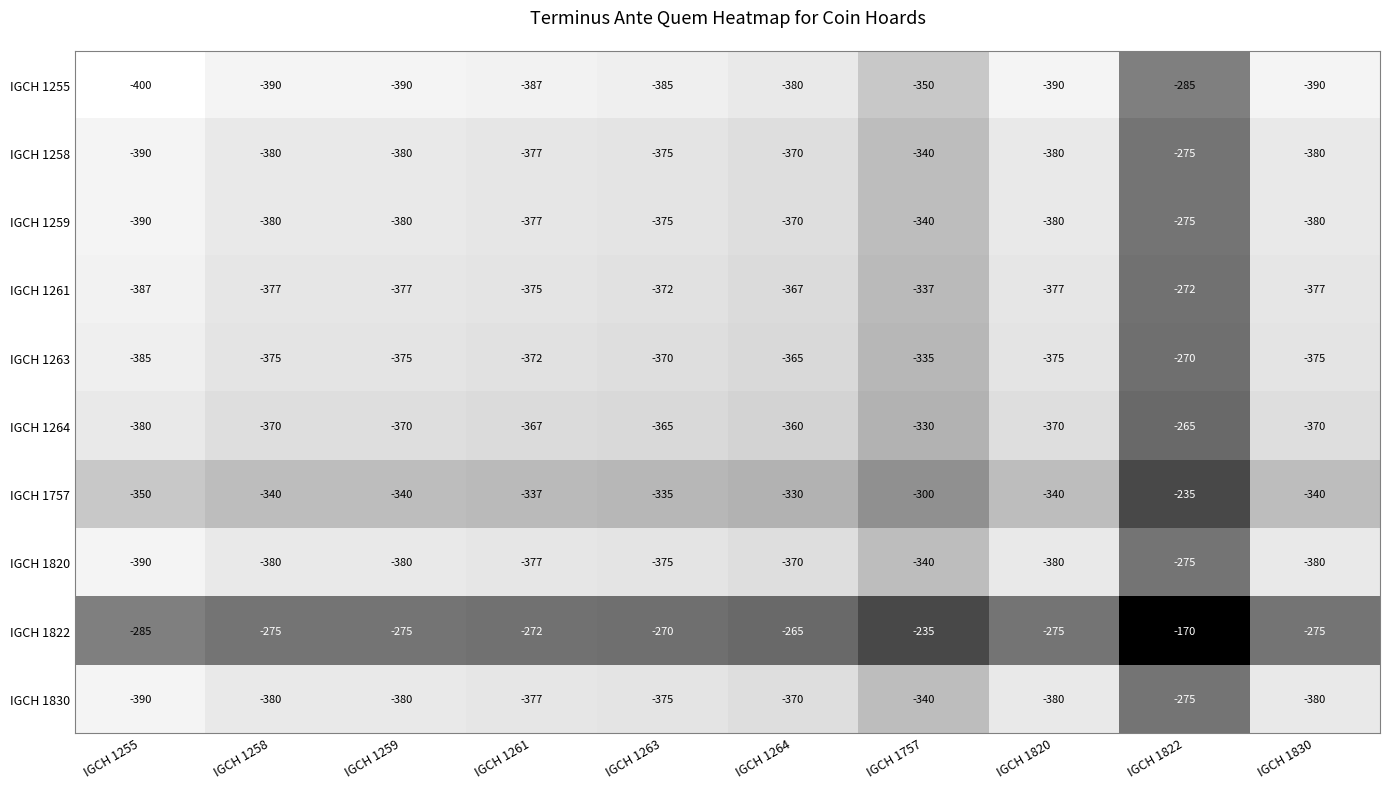

The value of IGCH 1820 at IGCH 1263 is -375. True or false?

True